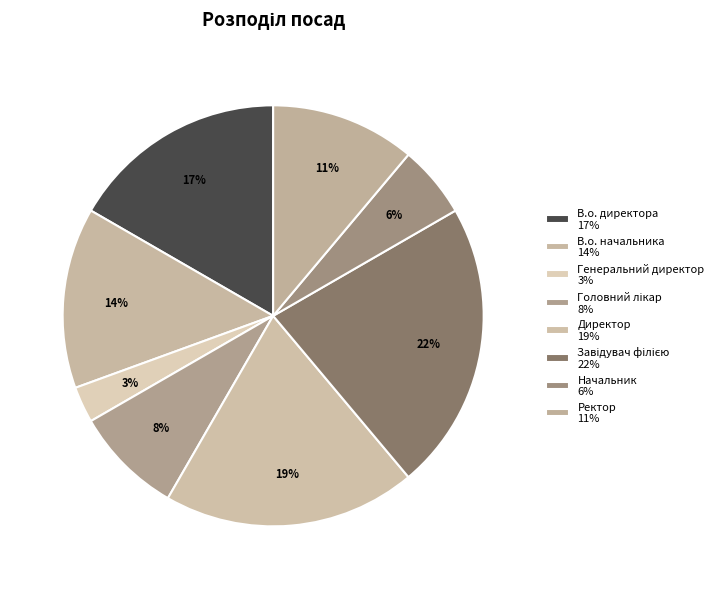

Count the number of slices in the pie.

8